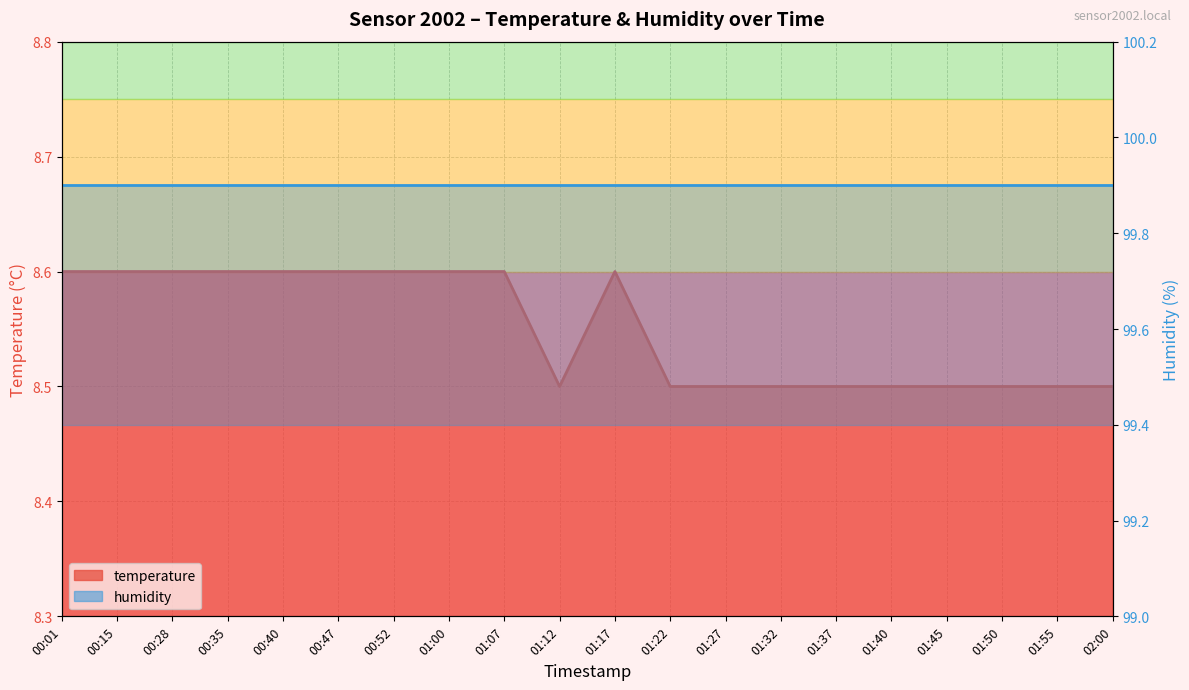

Reading left to right, transcribe all the data shown in this chart.

00:01=8.6	00:15=8.6	00:28=8.6	00:35=8.6	00:40=8.6	00:47=8.6	00:52=8.6	01:00=8.6	01:07=8.6	01:12=8.5	01:17=8.6	01:22=8.5	01:27=8.5	01:32=8.5	01:37=8.5	01:40=8.5	01:45=8.5	01:50=8.5	01:55=8.5	02:00=8.5